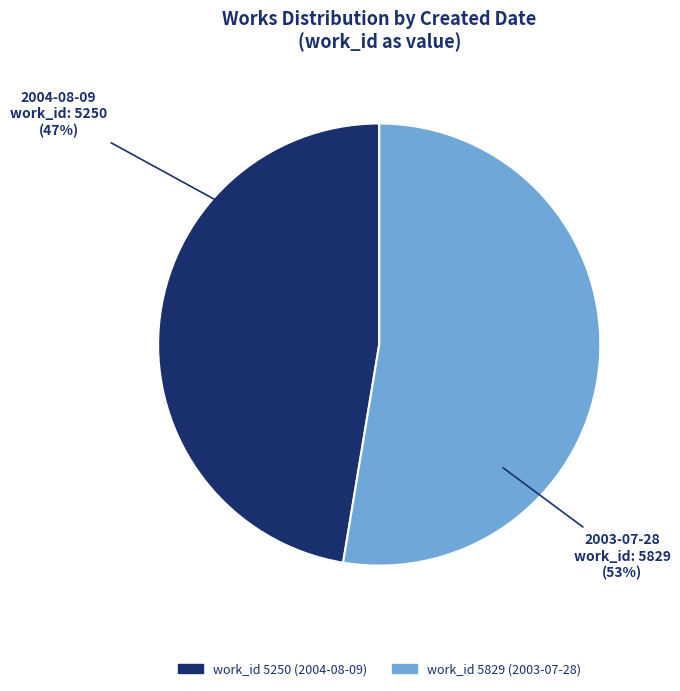

Does any single category account for the majority?

Yes